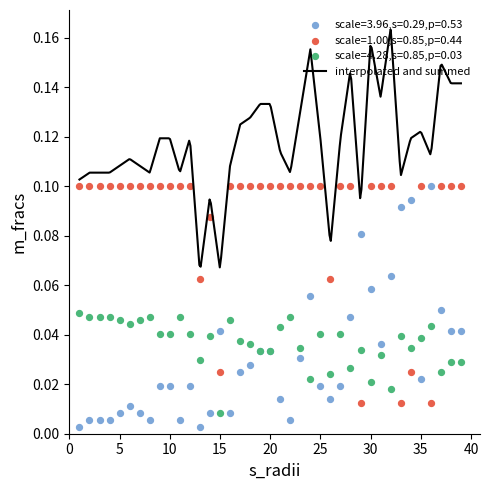

At which category is the sum across all series the highest?

32